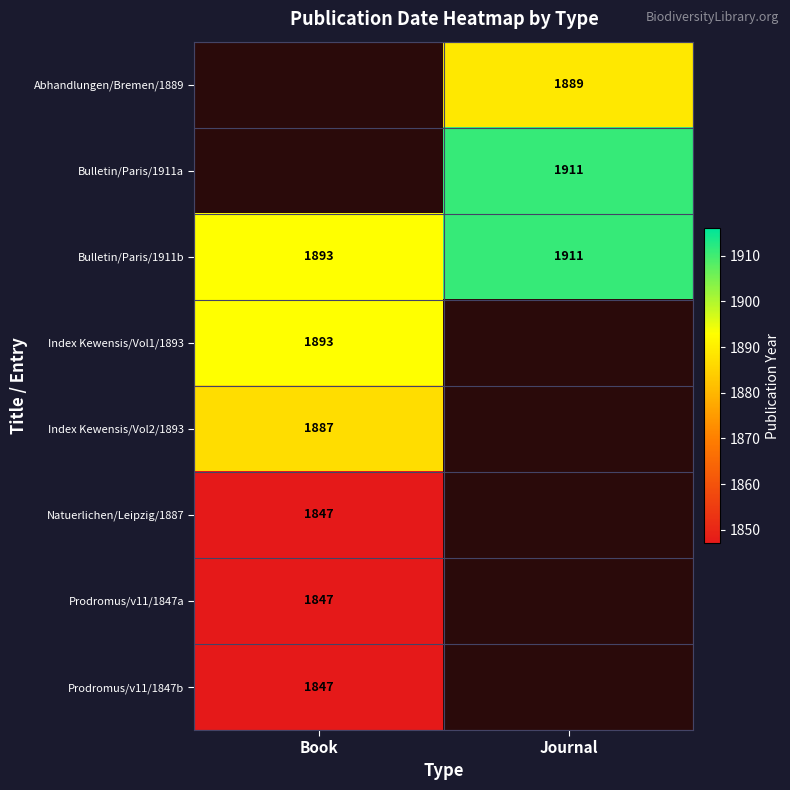

Is it true that Bulletin/Paris/1911b equals 692 at Journal?

False